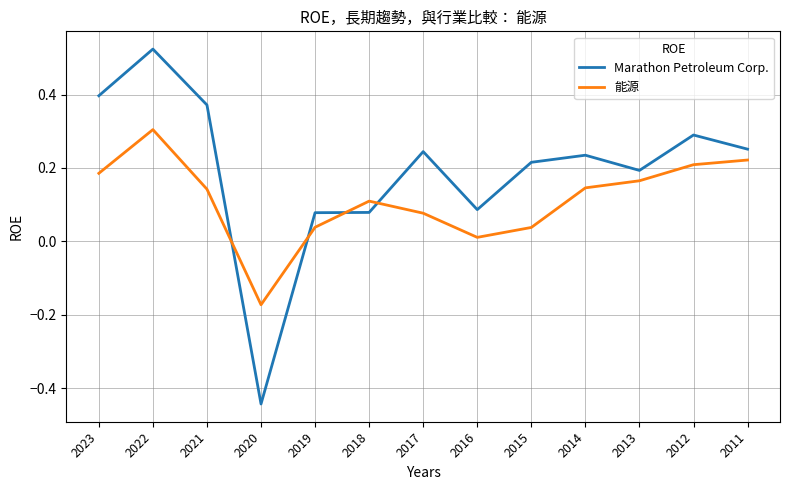

At which label is 能源 closest to 0?

2016